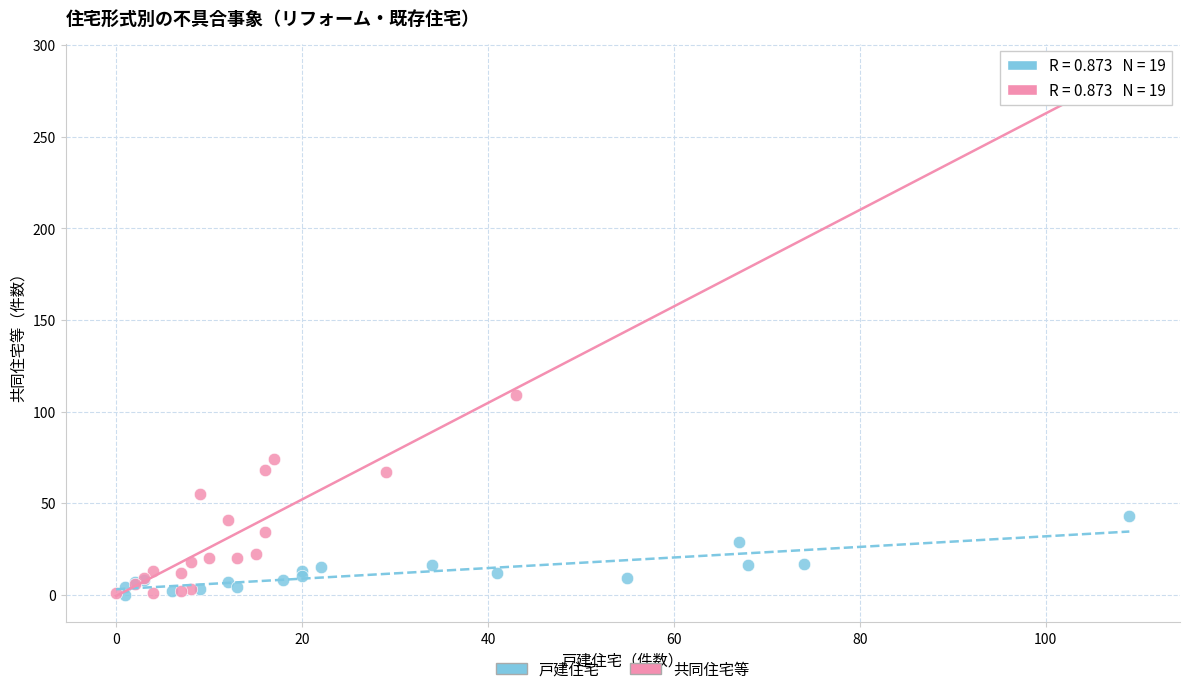

Which series contains the highest Y value?

共同住宅等